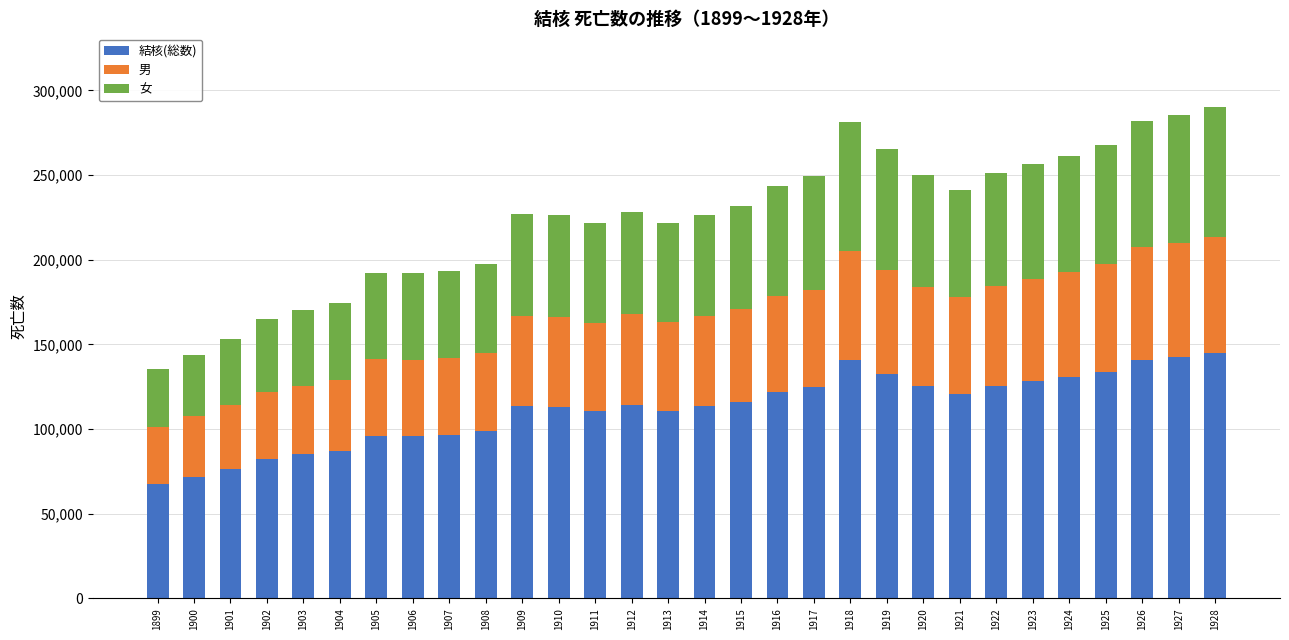

What is the average value of the 結核(総数) series?

112105